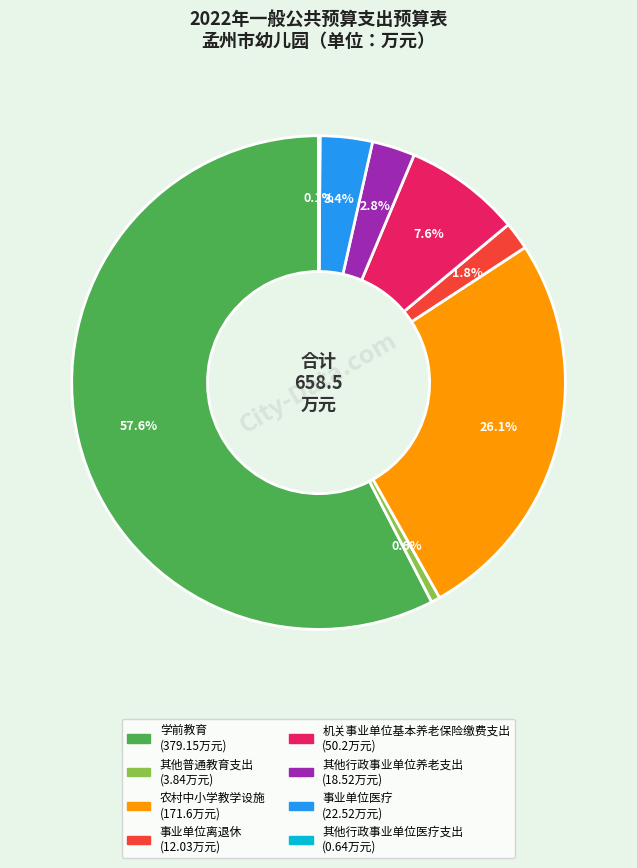

Between 农村中小学教学设施 and 其他行政事业单位养老支出, which is larger?

农村中小学教学设施